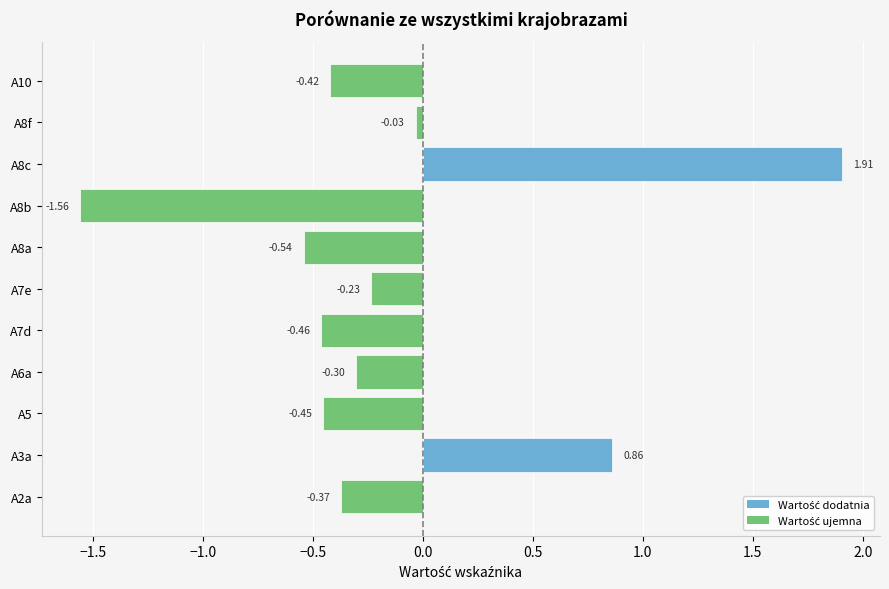

What is the change in value from A3a to A7e?

-1.1